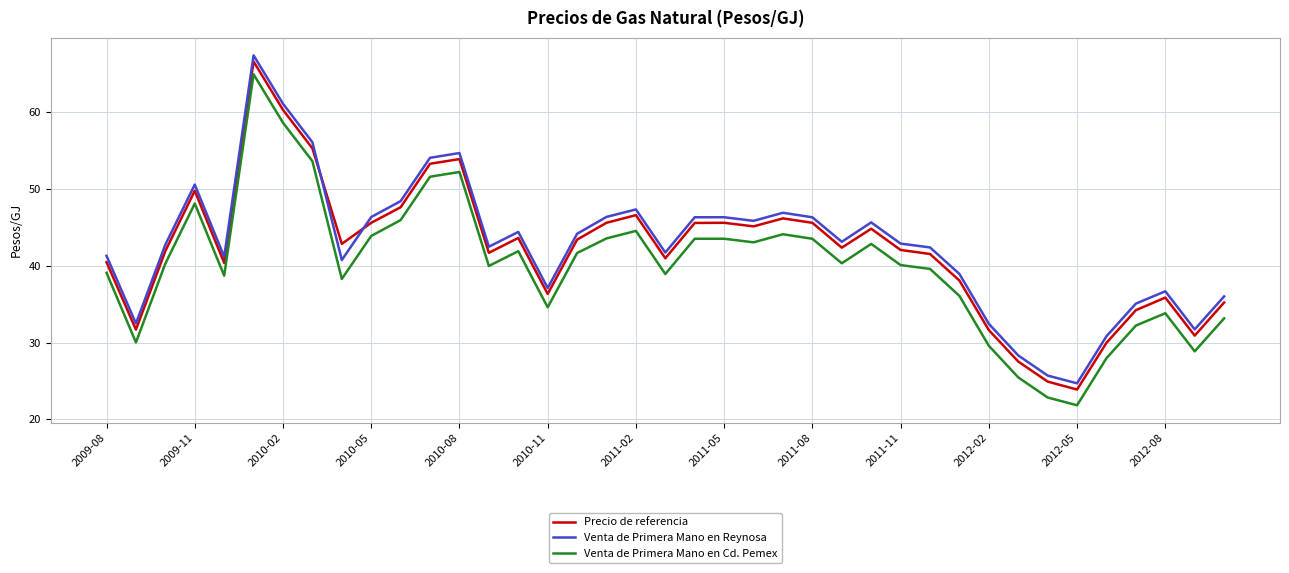

After their last crossing, which series has the higher values: Venta de Primera Mano en Reynosa or Precio de referencia?

Venta de Primera Mano en Reynosa